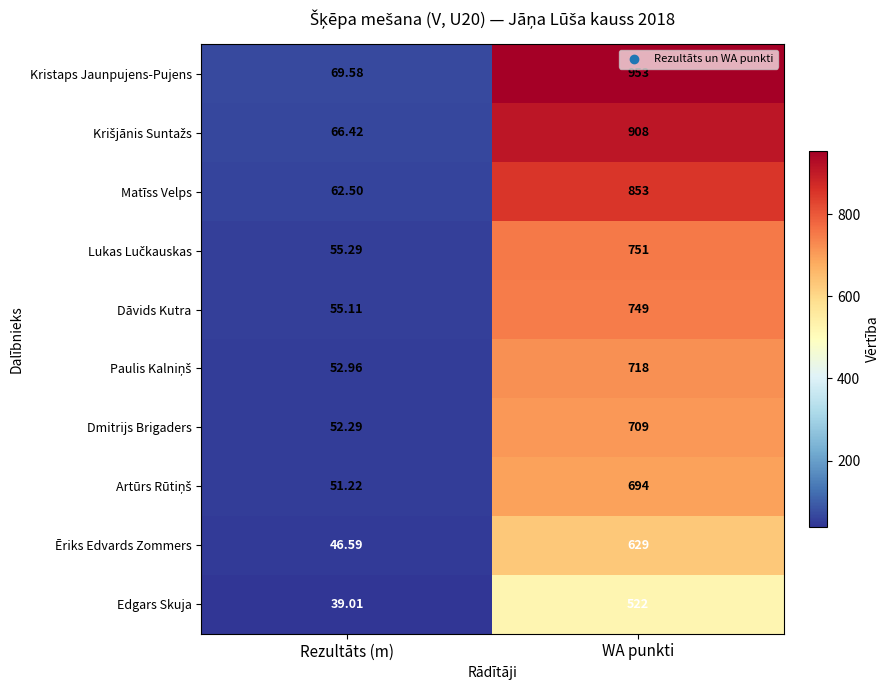

At which category does the chart reach its minimum across all series?

Rezultāts (m)